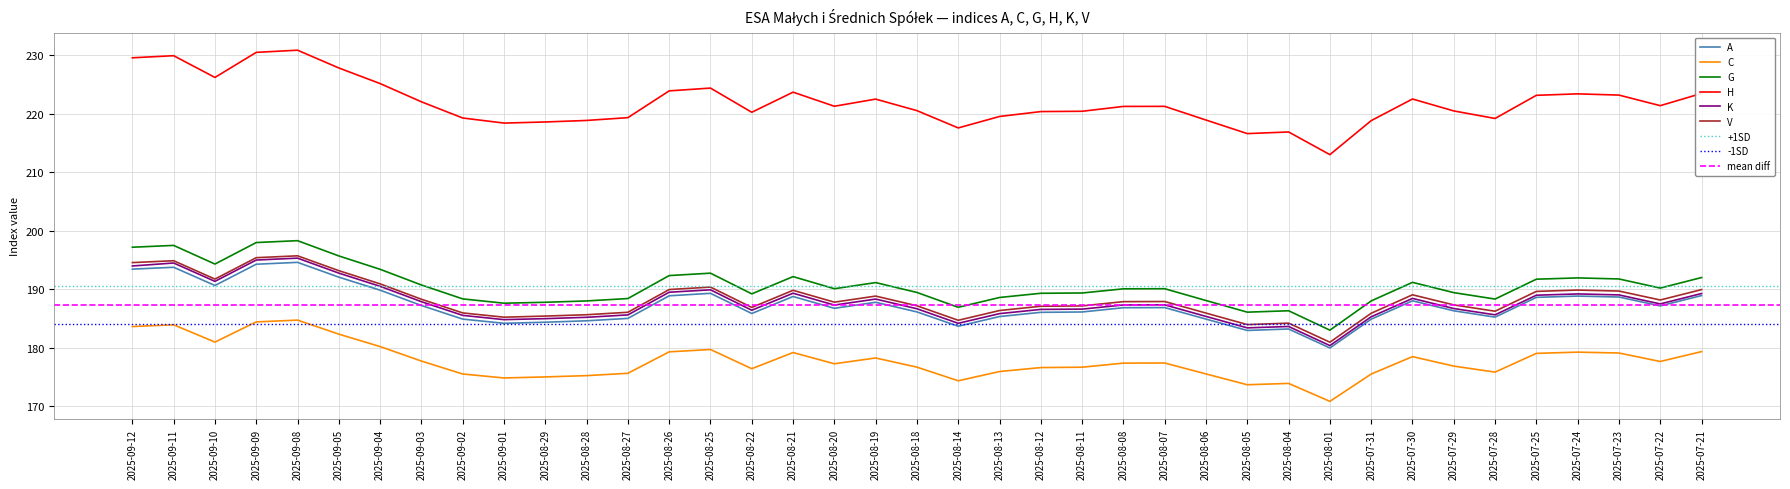

What is the difference between the maximum and minimum values in the K series?

15.0